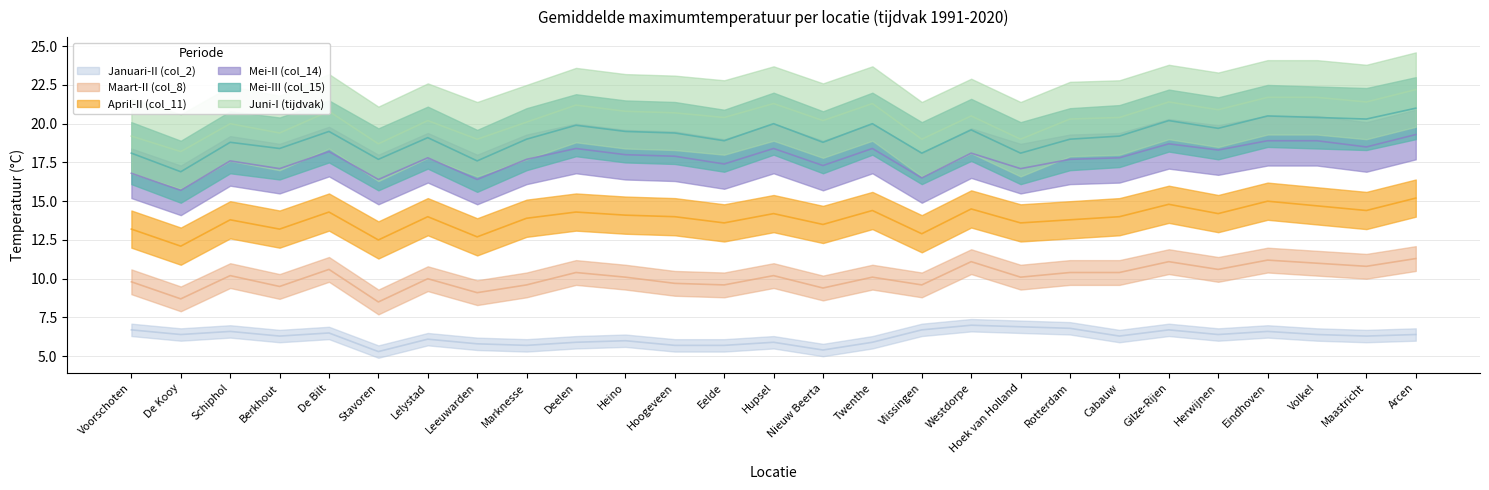

Reading right to left, list all the values displayed in this chart.

Mei-III (col_15): Arcen=21.0	Maastricht=20.3	Volkel=20.4	Eindhoven=20.5	Herwijnen=19.7	Gilze-Rijen=20.2	Cabauw=19.2	Rotterdam=19.0	Hoek van Holland=18.1	Westdorpe=19.6	Vlissingen=18.1	Twenthe=20.0	Nieuw Beerta=18.8	Hupsel=20.0	Eelde=18.9	Hoogeveen=19.4	Heino=19.5	Deelen=19.9	Marknesse=19.0	Leeuwarden=17.6	Lelystad=19.1	Stavoren=17.7	De Bilt=19.5	Berkhout=18.4	Schiphol=18.8	De Kooy=16.9	Voorschoten=18.1
April-II (col_11): Arcen=15.2	Maastricht=14.4	Volkel=14.7	Eindhoven=15.0	Herwijnen=14.2	Gilze-Rijen=14.8	Cabauw=14.0	Rotterdam=13.8	Hoek van Holland=13.6	Westdorpe=14.5	Vlissingen=12.9	Twenthe=14.4	Nieuw Beerta=13.5	Hupsel=14.2	Eelde=13.6	Hoogeveen=14.0	Heino=14.1	Deelen=14.3	Marknesse=13.9	Leeuwarden=12.7	Lelystad=14.0	Stavoren=12.5	De Bilt=14.3	Berkhout=13.2	Schiphol=13.8	De Kooy=12.1	Voorschoten=13.2
Mei-II (col_14): Arcen=19.3	Maastricht=18.5	Volkel=18.9	Eindhoven=18.9	Herwijnen=18.3	Gilze-Rijen=18.7	Cabauw=17.8	Rotterdam=17.7	Hoek van Holland=17.1	Westdorpe=18.1	Vlissingen=16.5	Twenthe=18.4	Nieuw Beerta=17.3	Hupsel=18.4	Eelde=17.4	Hoogeveen=17.9	Heino=18.0	Deelen=18.4	Marknesse=17.7	Leeuwarden=16.4	Lelystad=17.8	Stavoren=16.4	De Bilt=18.2	Berkhout=17.1	Schiphol=17.6	De Kooy=15.7	Voorschoten=16.8
Juni-I (tijdvak): Arcen=22.2	Maastricht=21.4	Volkel=21.7	Eindhoven=21.7	Herwijnen=20.9	Gilze-Rijen=21.4	Cabauw=20.4	Rotterdam=20.3	Hoek van Holland=19.0	Westdorpe=20.5	Vlissingen=19.0	Twenthe=21.3	Nieuw Beerta=20.2	Hupsel=21.3	Eelde=20.4	Hoogeveen=20.7	Heino=20.8	Deelen=21.2	Marknesse=20.1	Leeuwarden=19.0	Lelystad=20.2	Stavoren=18.7	De Bilt=20.8	Berkhout=19.4	Schiphol=20.0	De Kooy=18.2	Voorschoten=19.2
Maart-II (col_8): Arcen=11.3	Maastricht=10.8	Volkel=11.0	Eindhoven=11.2	Herwijnen=10.6	Gilze-Rijen=11.1	Cabauw=10.4	Rotterdam=10.4	Hoek van Holland=10.1	Westdorpe=11.1	Vlissingen=9.6	Twenthe=10.1	Nieuw Beerta=9.4	Hupsel=10.2	Eelde=9.6	Hoogeveen=9.7	Heino=10.1	Deelen=10.4	Marknesse=9.6	Leeuwarden=9.1	Lelystad=10.0	Stavoren=8.5	De Bilt=10.6	Berkhout=9.5	Schiphol=10.2	De Kooy=8.7	Voorschoten=9.8
Januari-II (col_2): Arcen=6.4	Maastricht=6.3	Volkel=6.4	Eindhoven=6.6	Herwijnen=6.4	Gilze-Rijen=6.7	Cabauw=6.3	Rotterdam=6.8	Hoek van Holland=6.9	Westdorpe=7.0	Vlissingen=6.7	Twenthe=5.9	Nieuw Beerta=5.4	Hupsel=5.9	Eelde=5.7	Hoogeveen=5.7	Heino=6.0	Deelen=5.9	Marknesse=5.7	Leeuwarden=5.8	Lelystad=6.1	Stavoren=5.3	De Bilt=6.5	Berkhout=6.3	Schiphol=6.6	De Kooy=6.4	Voorschoten=6.7